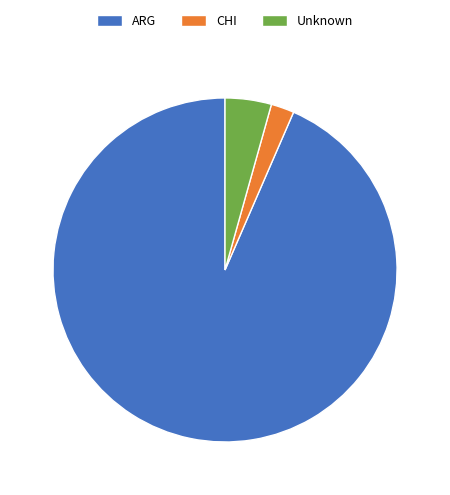

The CHI slice represents 14% of the pie. True or false?

False